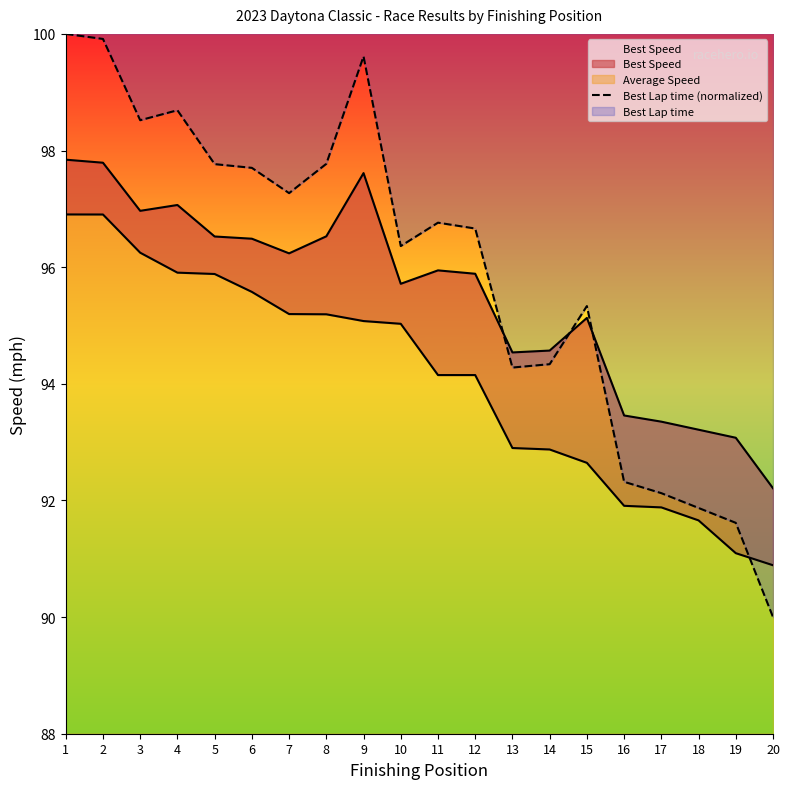

Reading right to left, what are all the values shown in this chart?

20=90.0	19=91.6	18=91.9	17=92.1	16=92.3	15=95.3	14=94.3	13=94.3	12=96.7	11=96.8	10=96.4	9=99.6	8=97.8	7=97.3	6=97.7	5=97.8	4=98.7	3=98.5	2=99.9	1=100.0